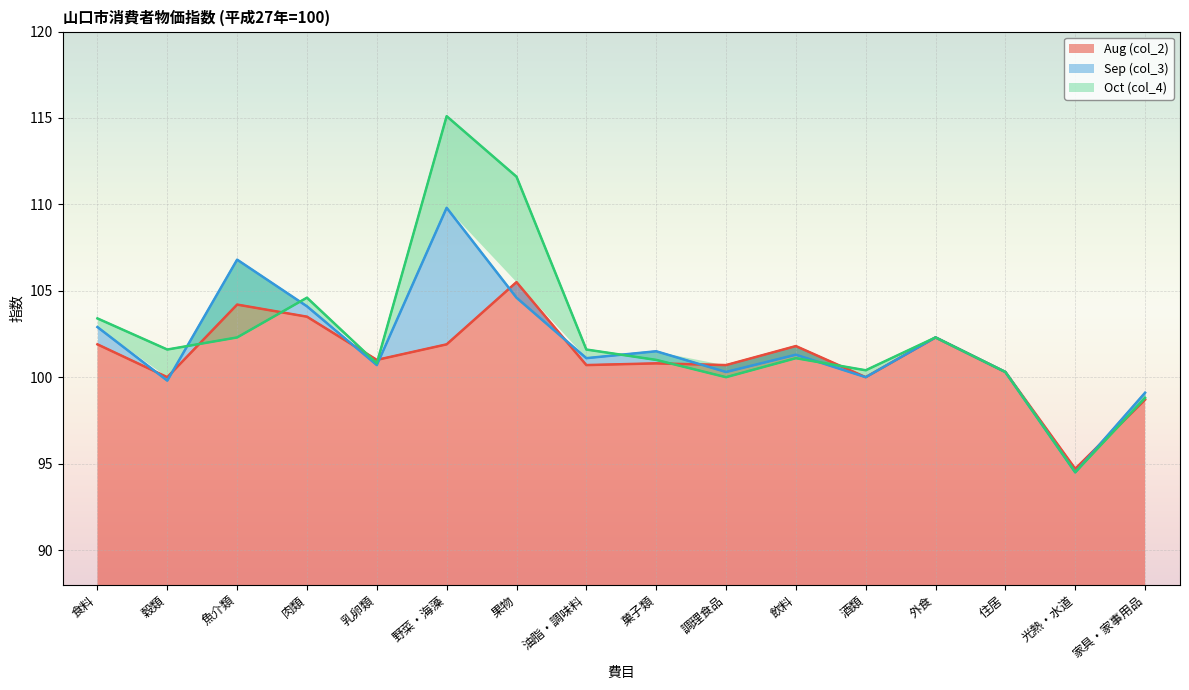

Reading left to right, list all the values displayed in this chart.

Aug (col_2): 101.9	100.0	104.2	103.5	101.0	101.9	105.5	100.7	100.8	100.7	101.8	100.0	102.3	100.3	94.7	98.7
Sep (col_3): 102.9	99.8	106.8	104.1	100.7	109.8	104.6	101.1	101.5	100.3	101.3	100.0	102.3	100.3	94.5	99.1
Oct (col_4): 103.4	101.6	102.3	104.6	100.8	115.1	111.6	101.6	101.0	100.0	101.1	100.4	102.3	100.3	94.5	98.8